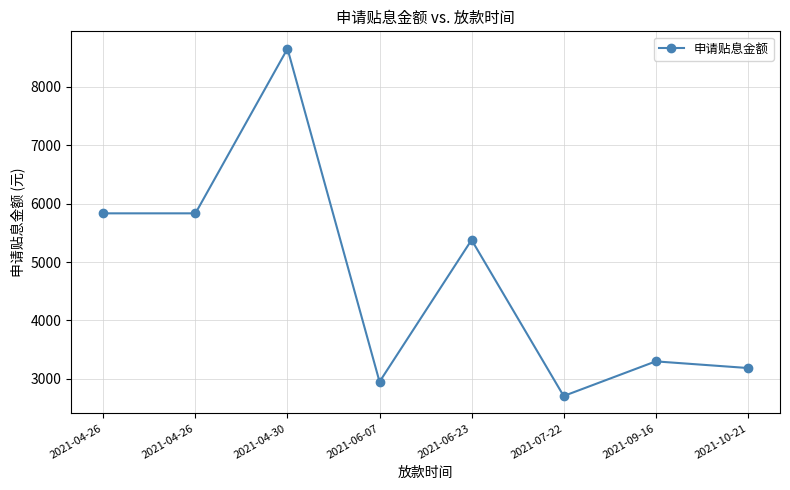

Does the chart have visible grid lines?

Yes